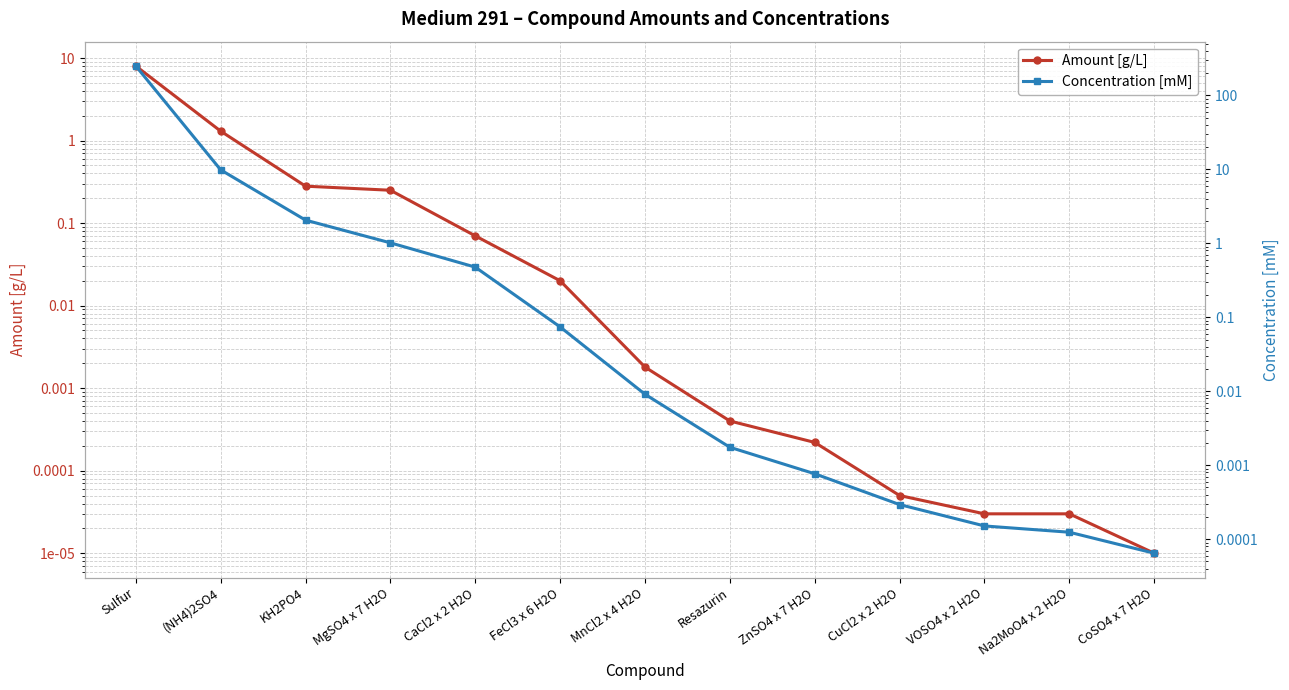

What is the label of the 7th point from the right?

MnCl2 x 4 H2O